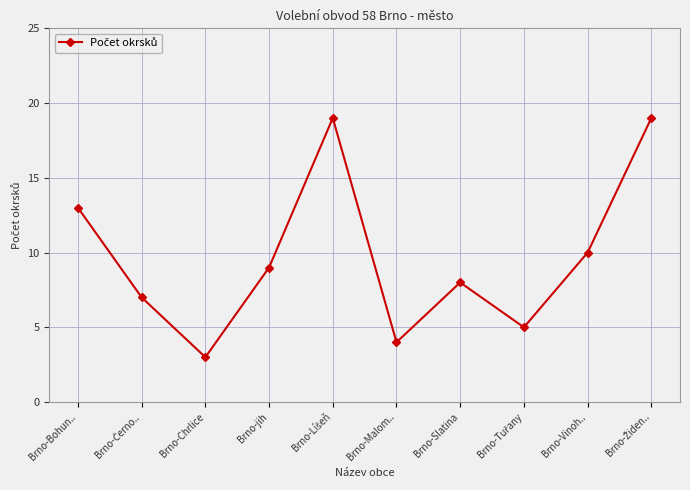

At which category does the data reach its first local valley?

Brno-Chrlice